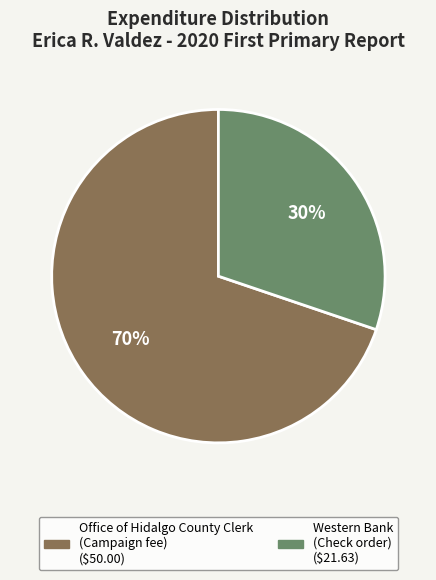

How many segments does this pie chart have?

2